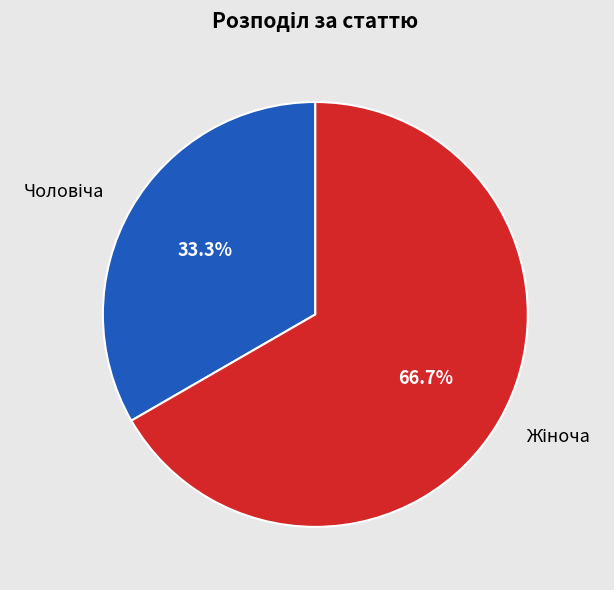

What is the change in value from Чоловіча to Жіноча?

+1